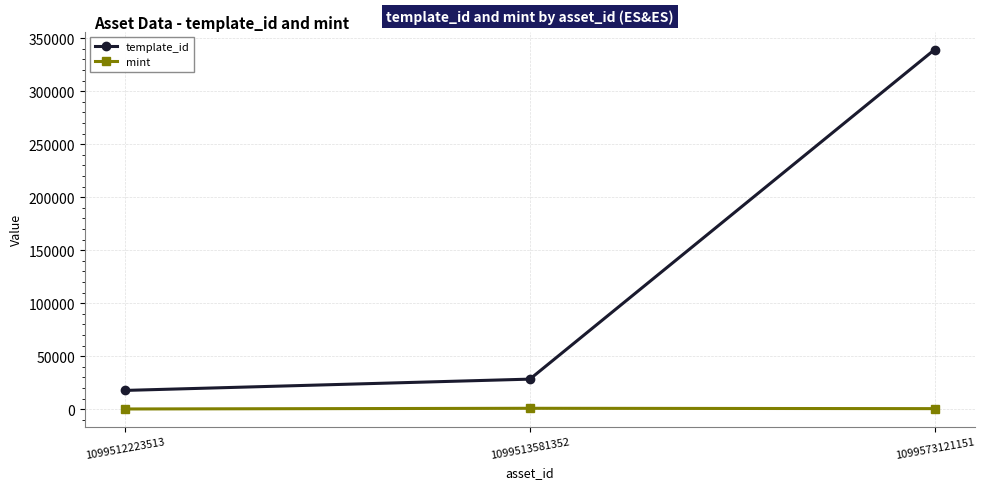

How many categories are shown in the chart?

3